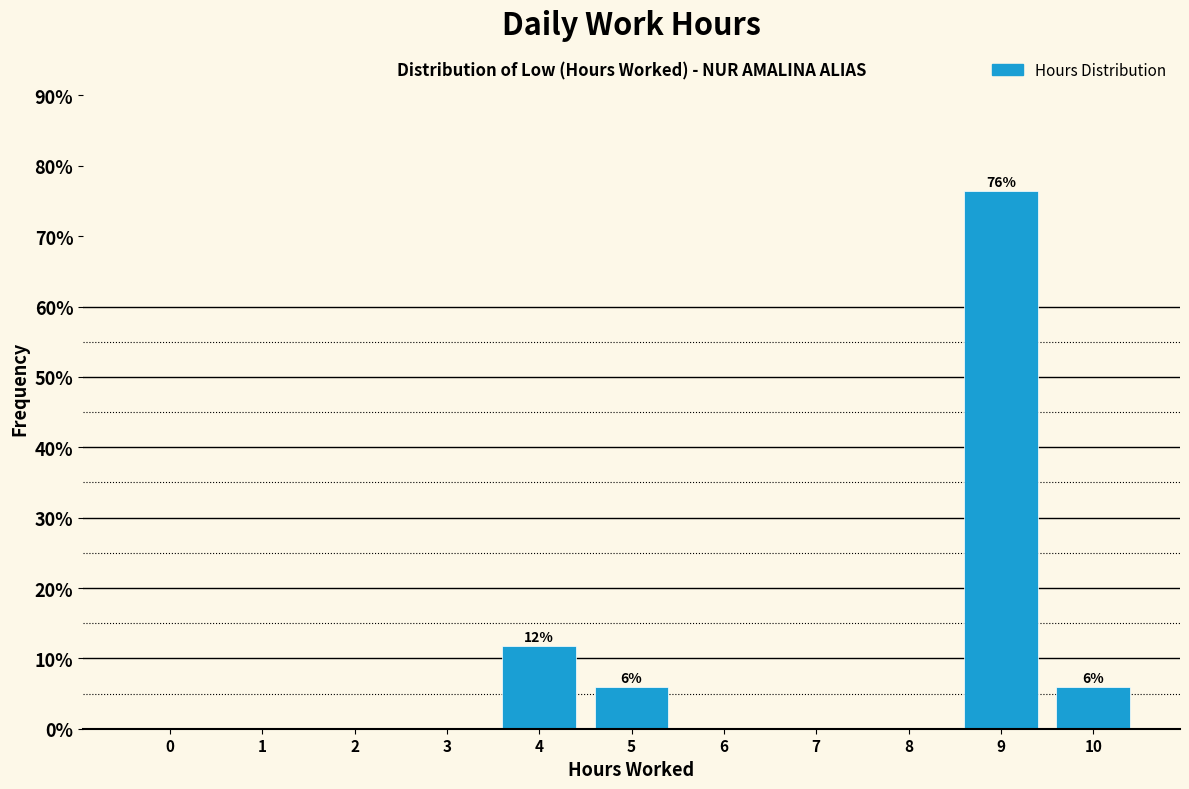

Reading left to right, list all the values displayed in this chart.

0=0.0	1=0.0	2=0.0	3=0.0	4=11.8	5=5.9	6=0.0	7=0.0	8=0.0	9=76.5	10=5.9